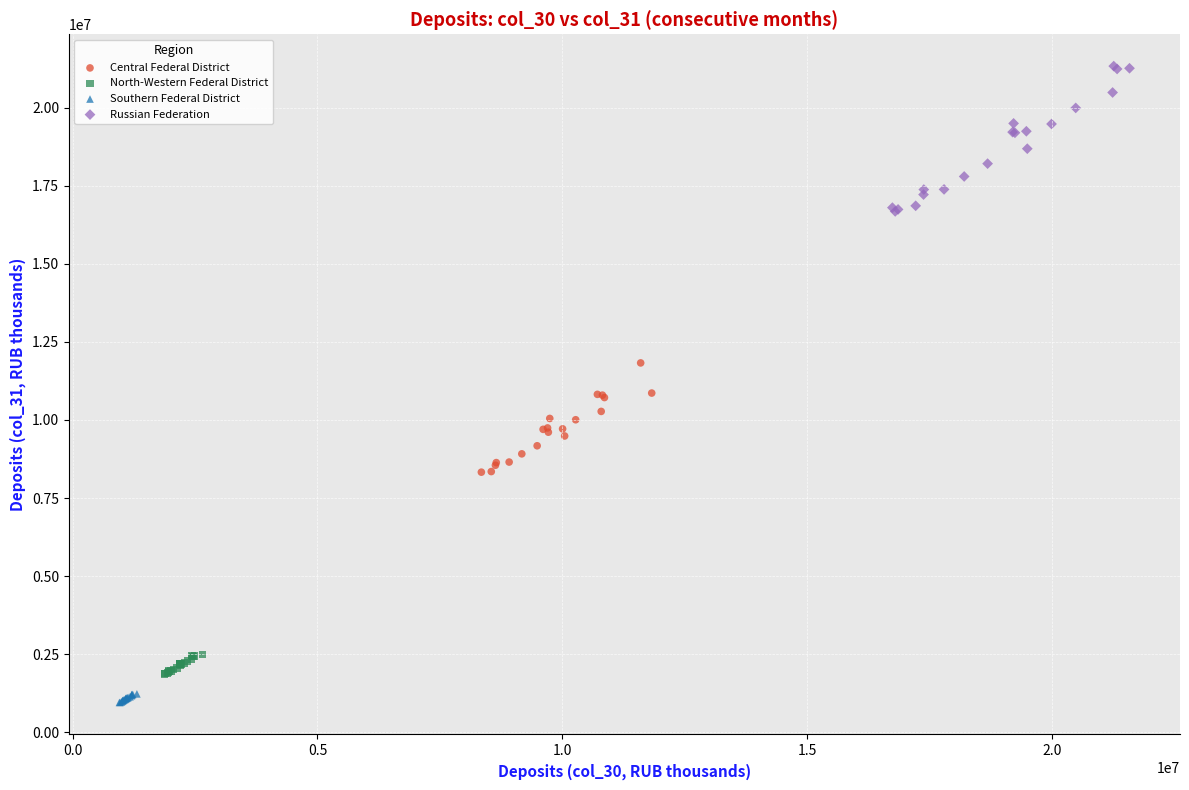

What are all the series names shown in the legend?

Central Federal District, North-Western Federal District, Southern Federal District, Russian Federation